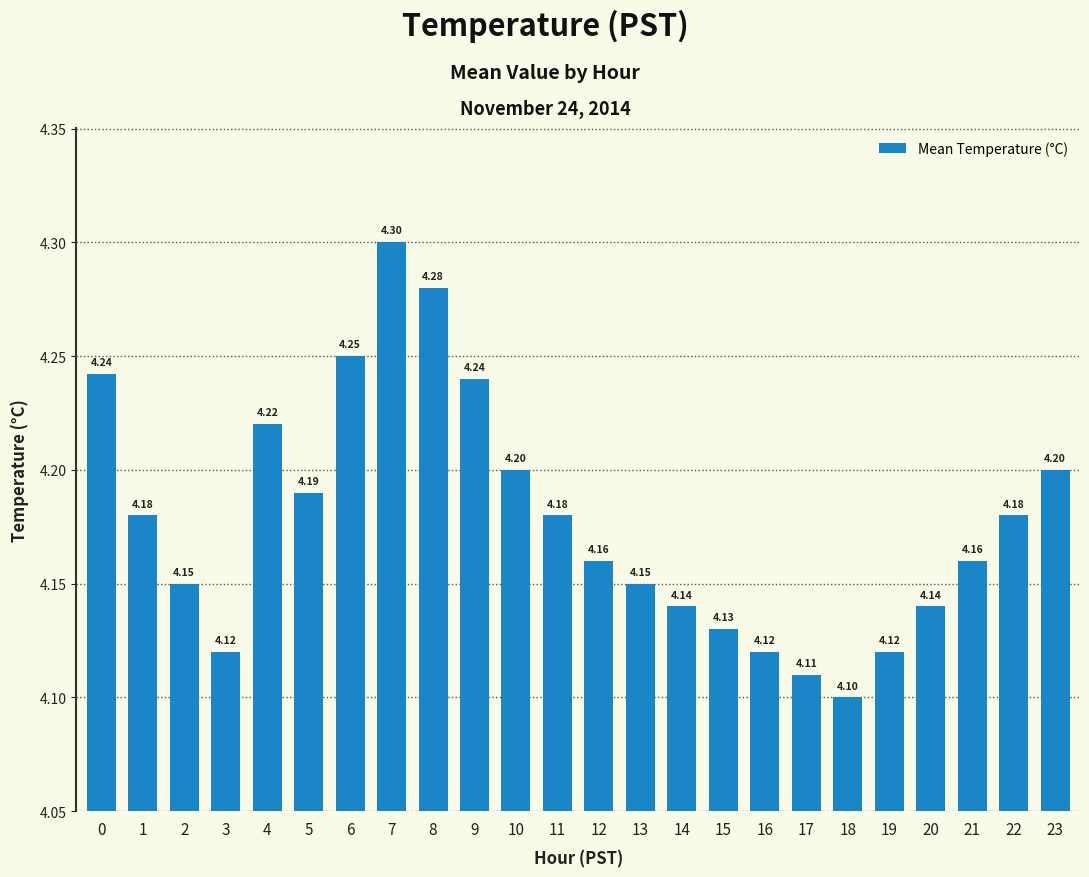

What is the sum of the values at 4 and 16?

8.3